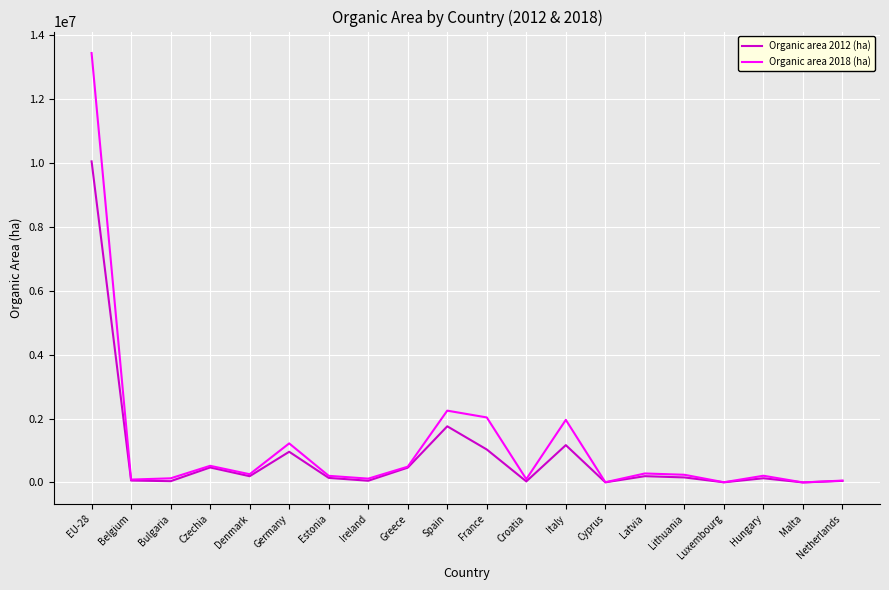

List the series in order of their peak value, lowest first.

Organic area 2012 (ha), Organic area 2018 (ha)